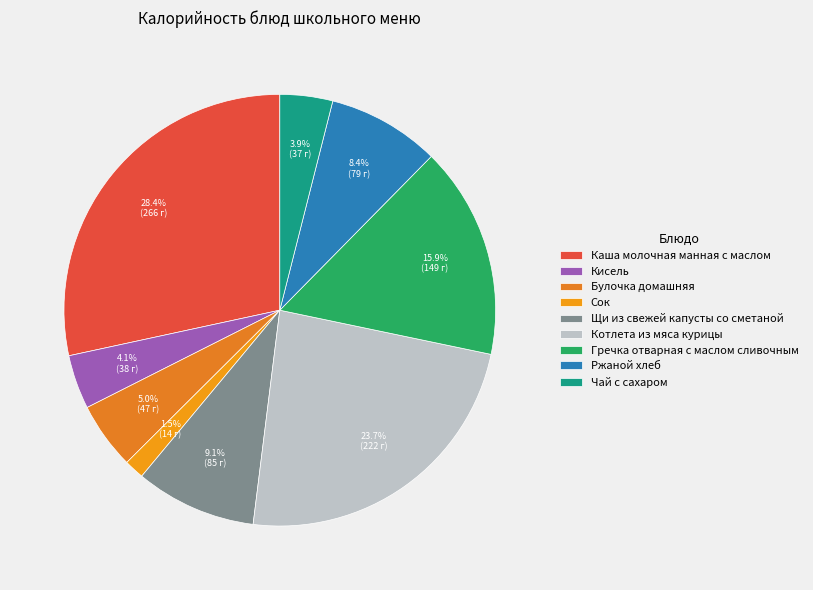

To the nearest percent, what percentage of the pie is Чай с сахаром?

4%